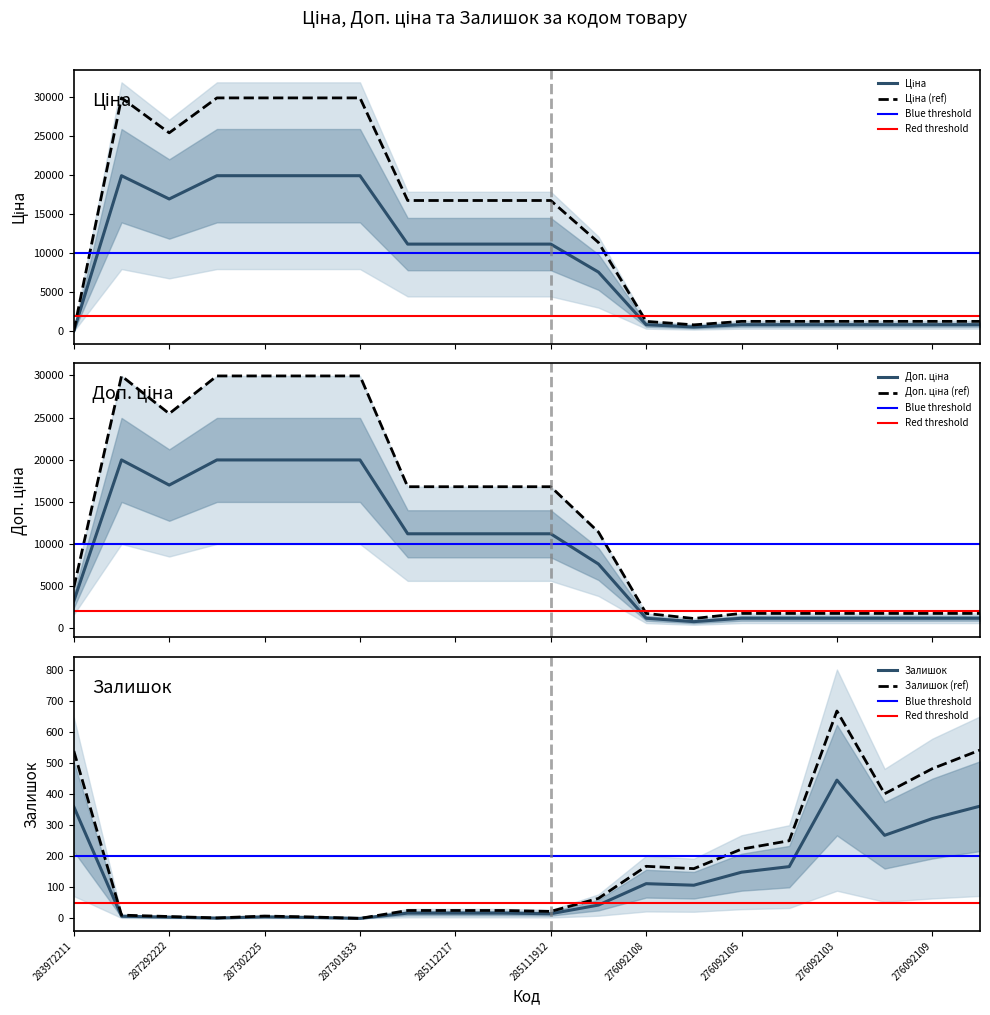

Which label corresponds to the smallest value in the chart?

287301833